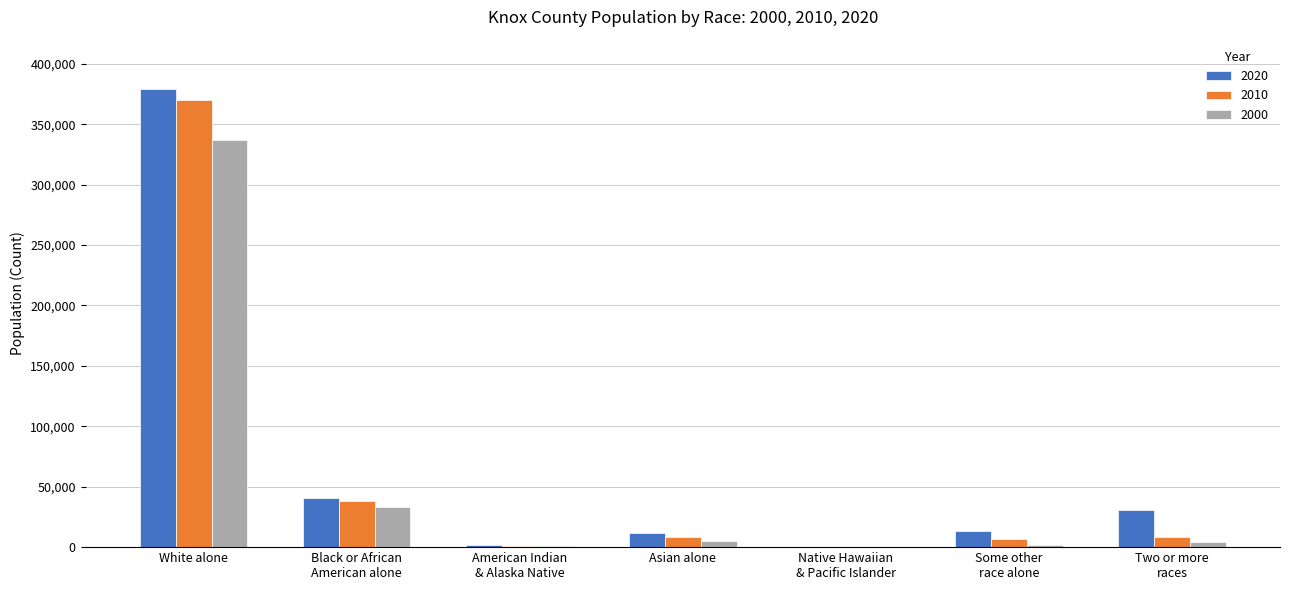

At which category is the sum across all series the highest?

White alone